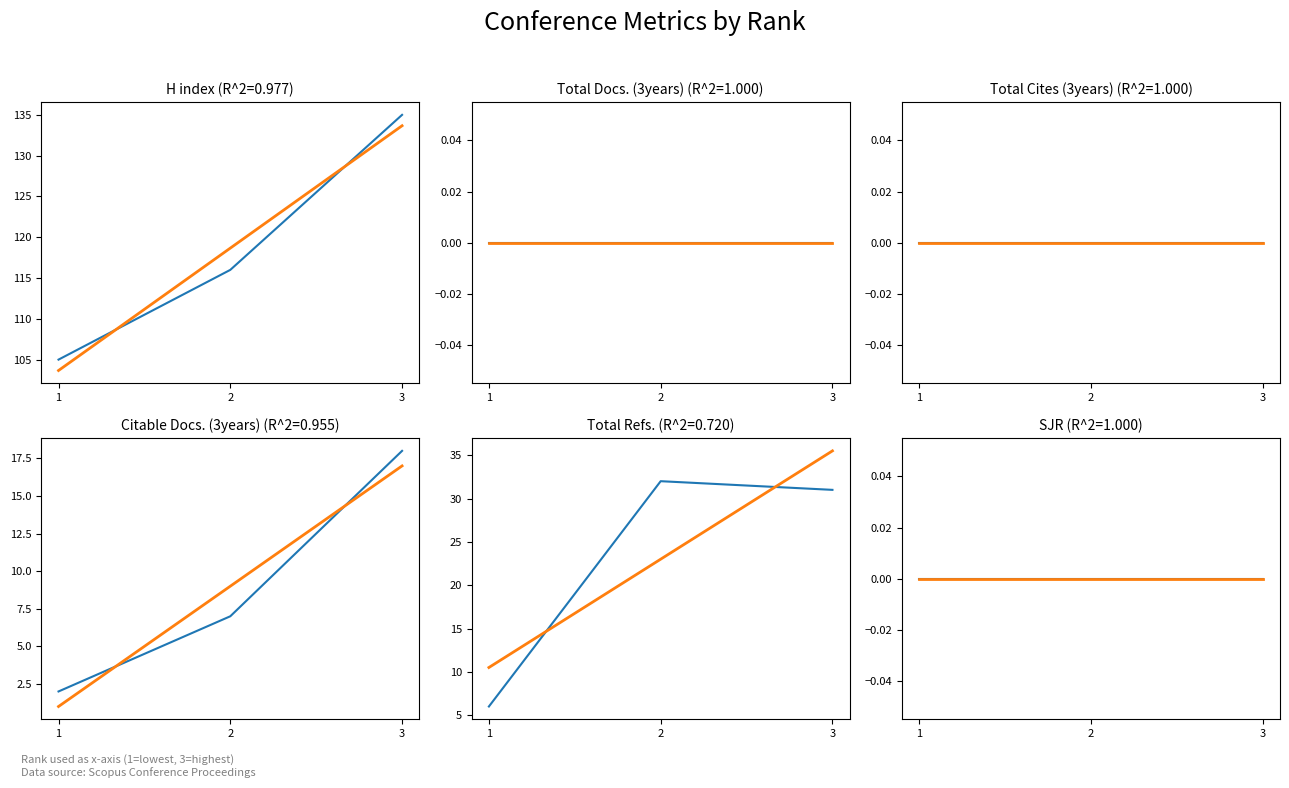

Reading left to right, what are all the values shown in this chart?

H index: 1=105	2=116	3=135
Total Docs. (3years): 1=0	2=0	3=0
Total Cites (3years): 1=0	2=0	3=0
Citable Docs. (3years): 1=2	2=7	3=18
Total Refs.: 1=6	2=32	3=31
SJR: 1=0	2=0	3=0